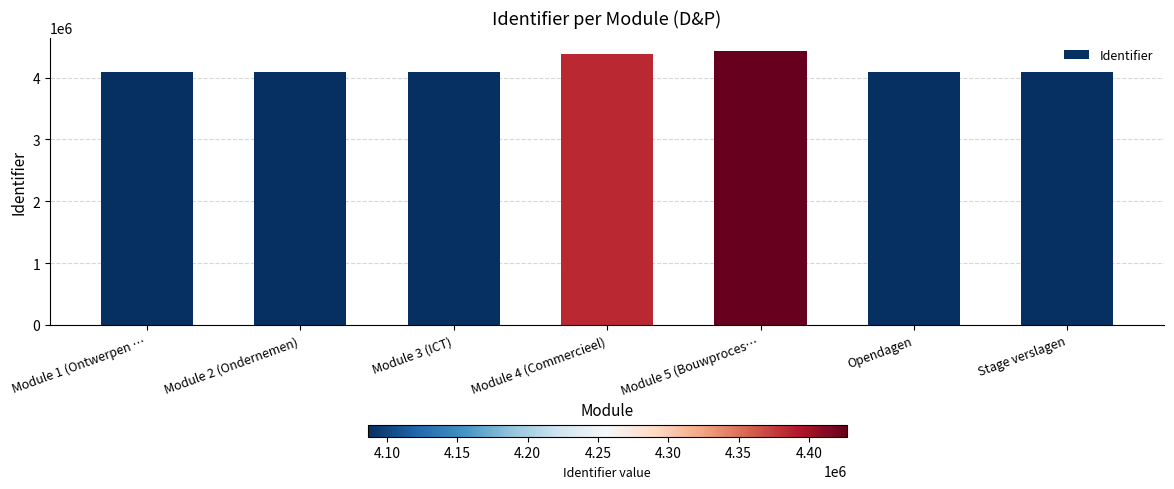

Are the bars horizontal?

No